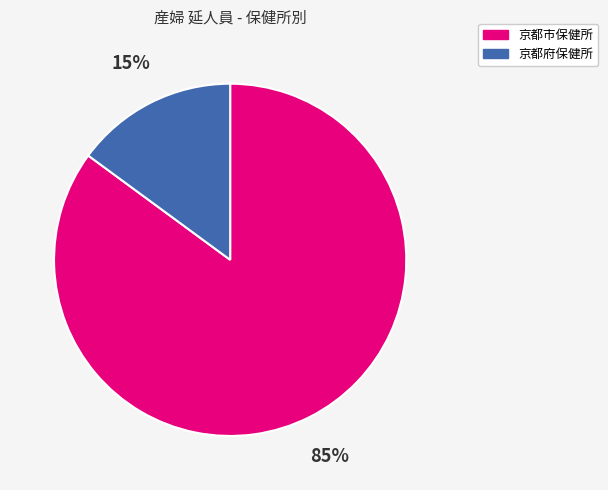

Is there a majority slice in this chart?

Yes